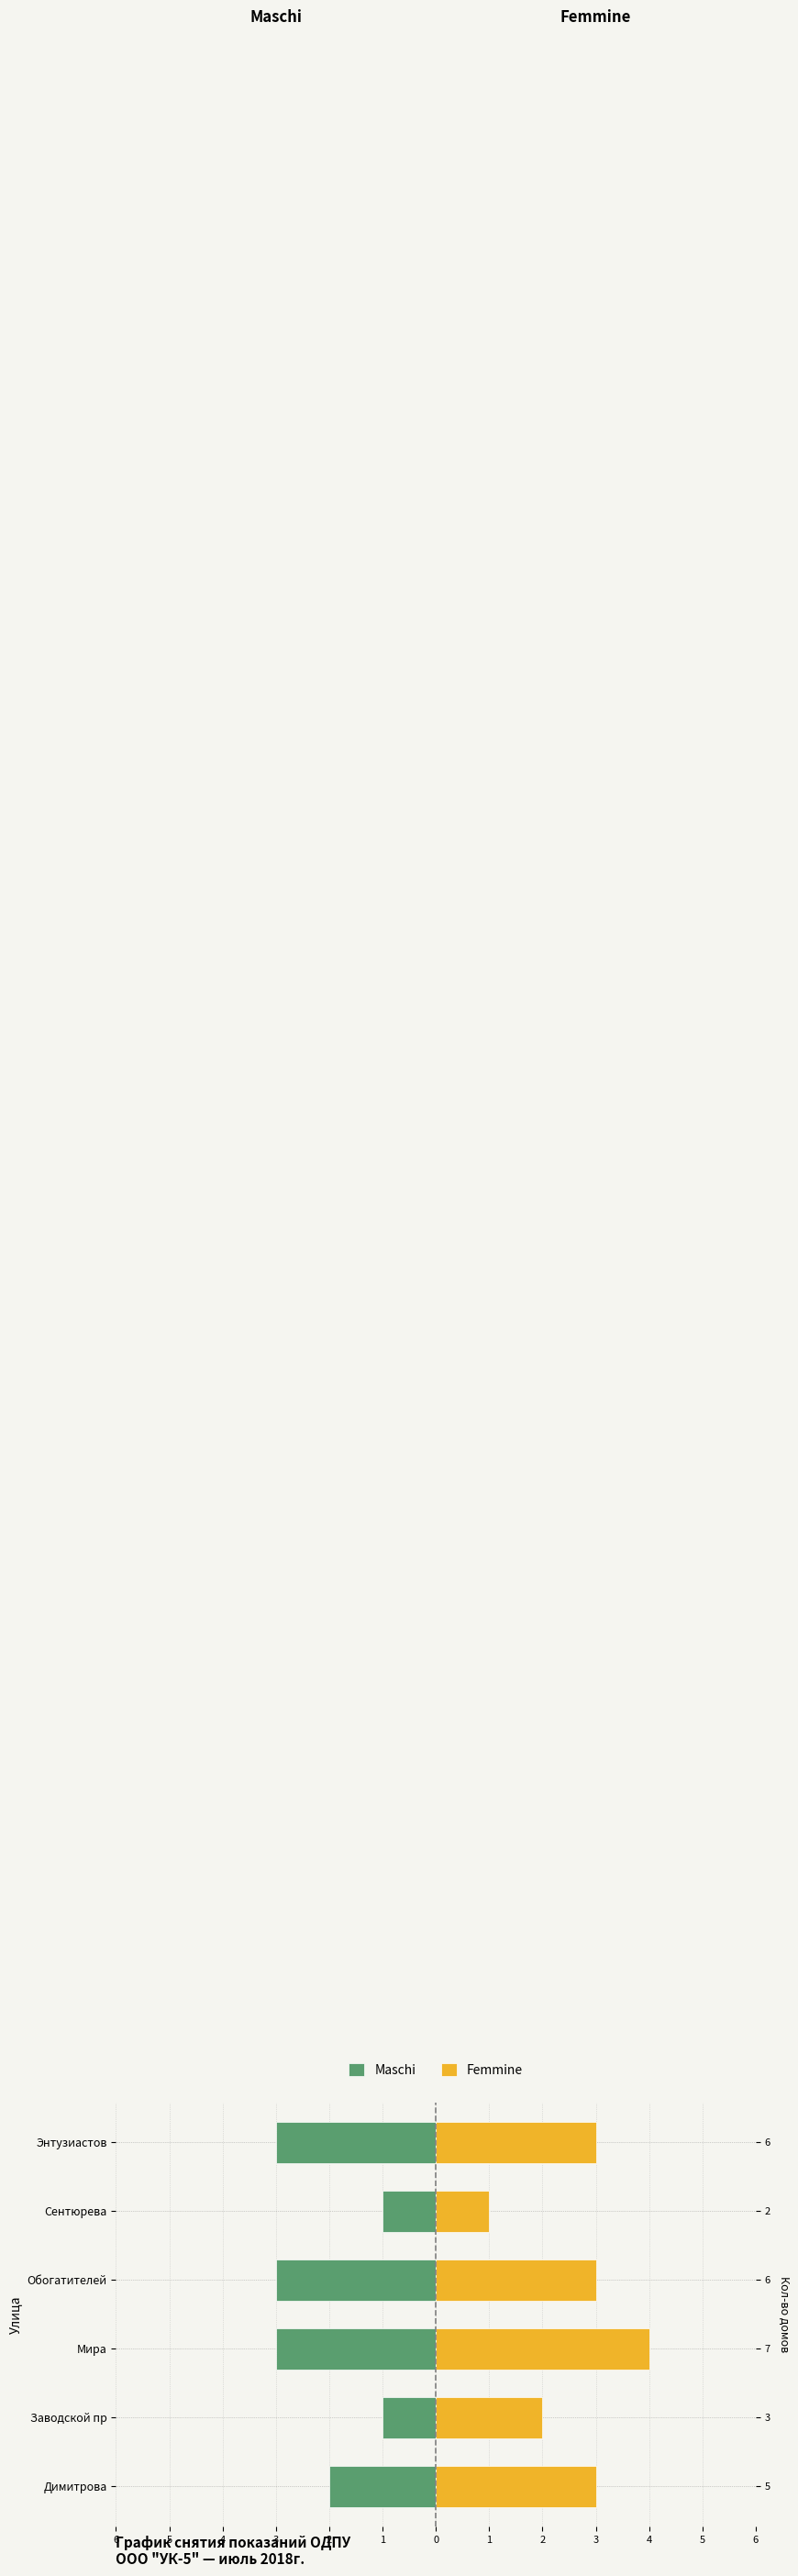

How many bars are there in each group?

2